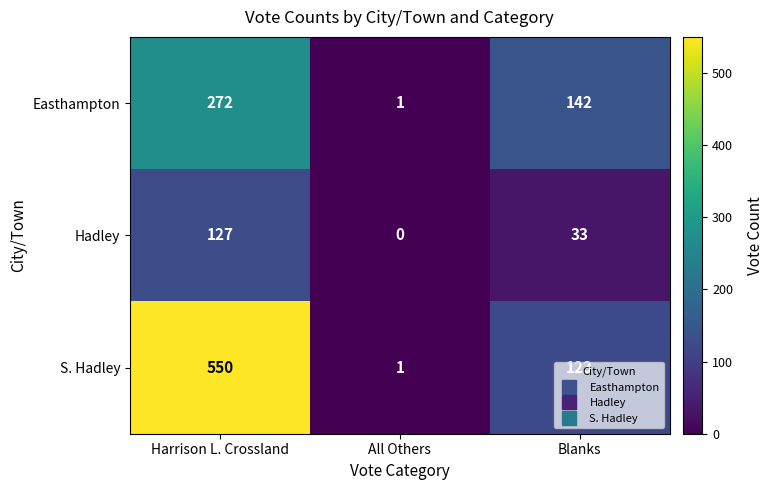

Which series has the largest total across all categories?

S. Hadley